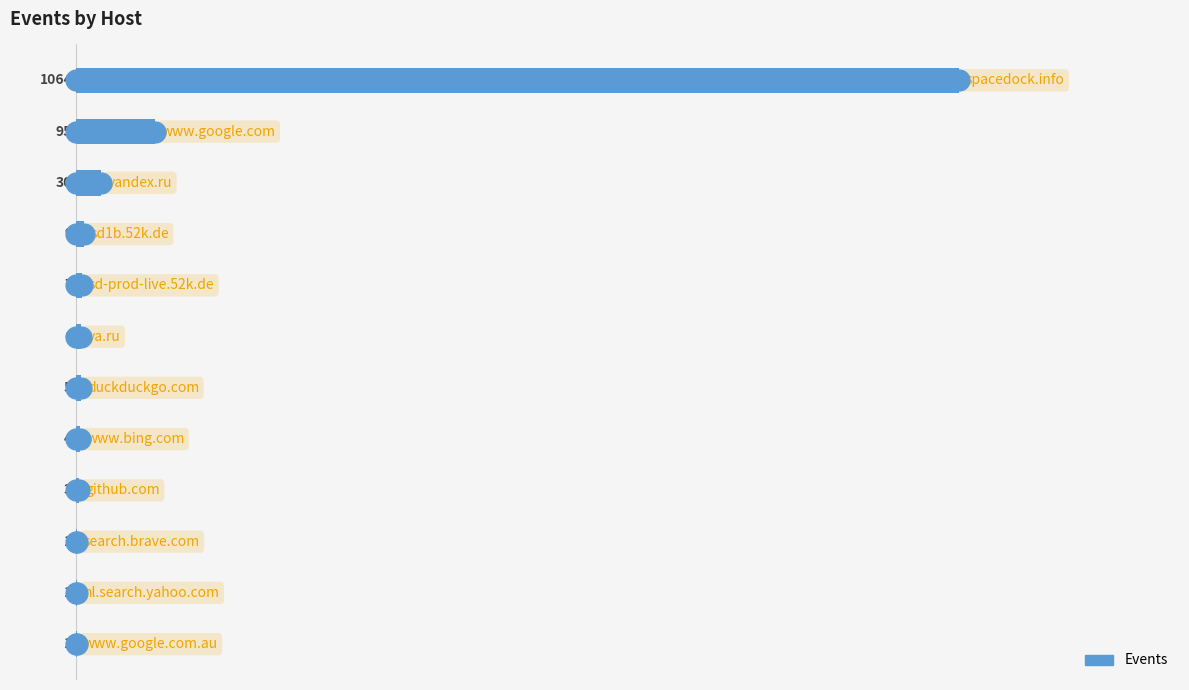

How many distinct data groups are displayed?

1